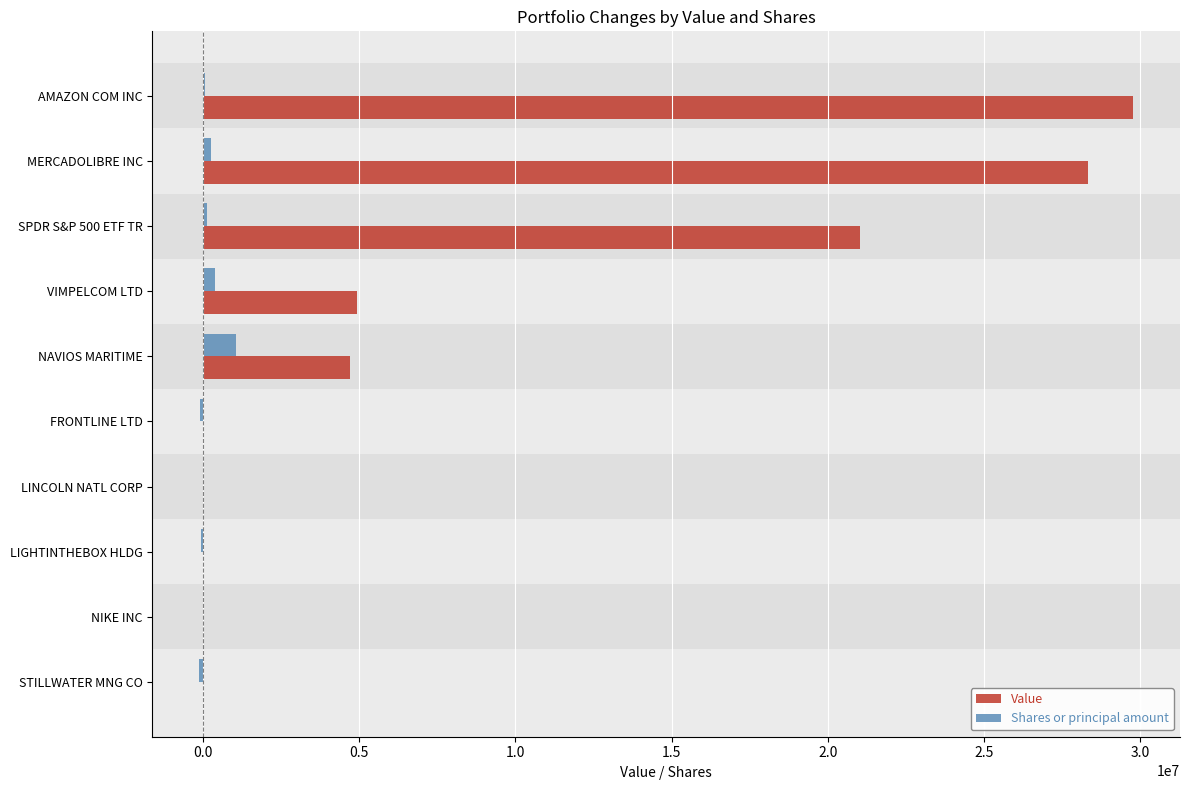

The Value series shows 4706000 at NAVIOS MARITIME. True or false?

True